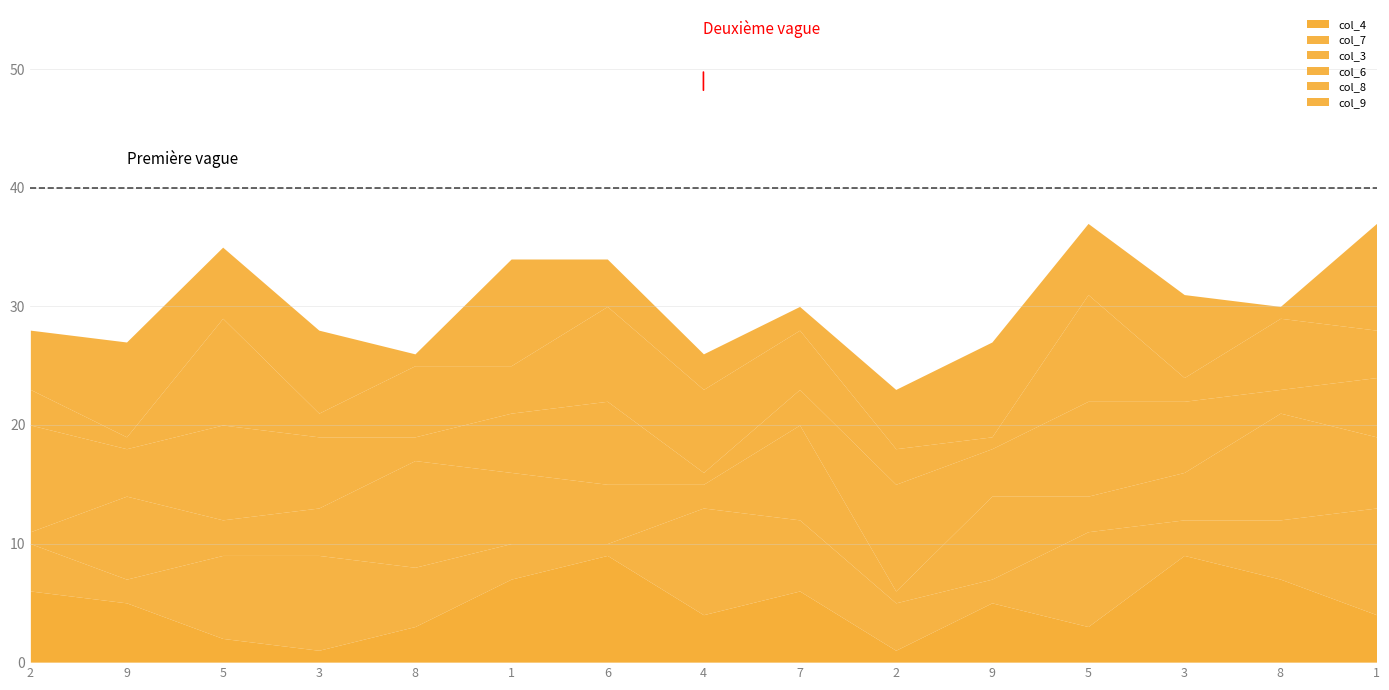

The value of col_7 at 2 is 6. True or false?

False